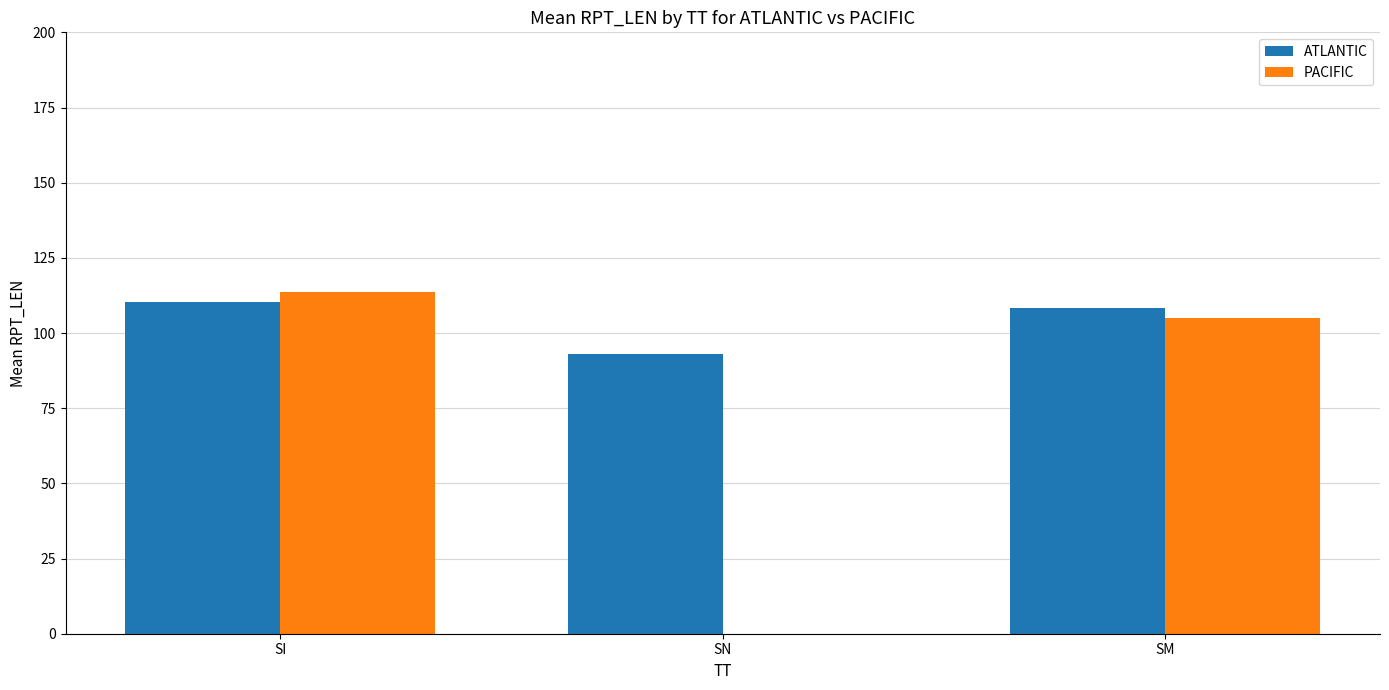

What is the maximum value shown in the chart?

113.5